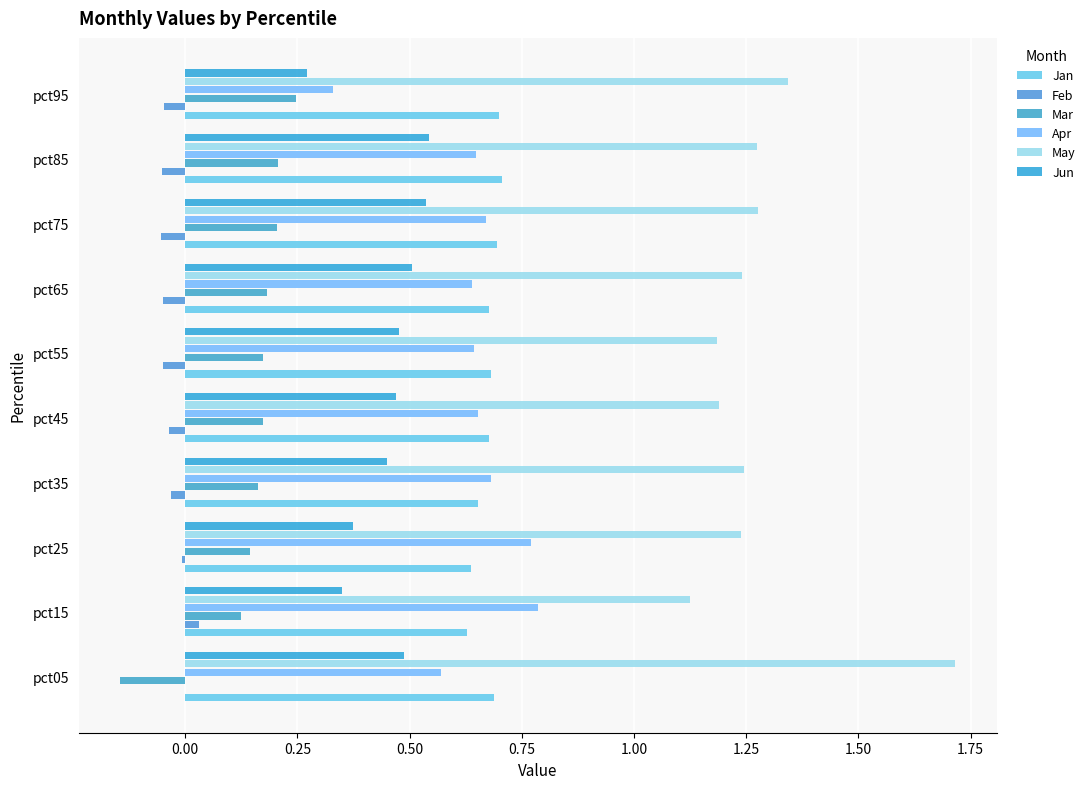

Count the number of categories in the chart.

10